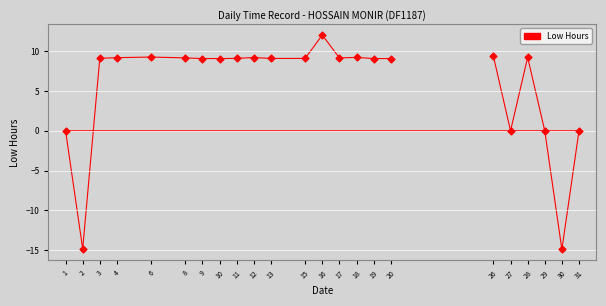

What is the range of X values (max minus min)?

30.0